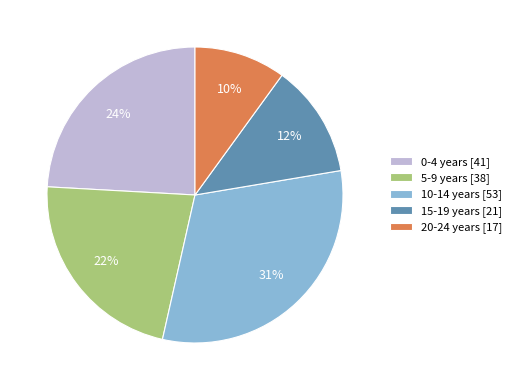

Is 20-24 years the majority of the pie?

No